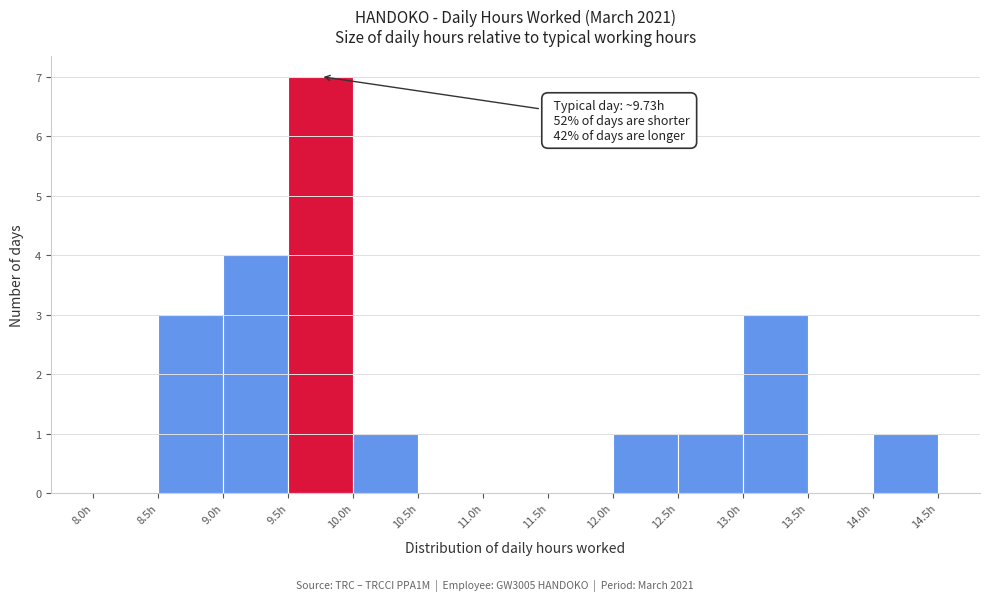

Over which range of the x-axis is the bar tallest?

9.5 to 10.0